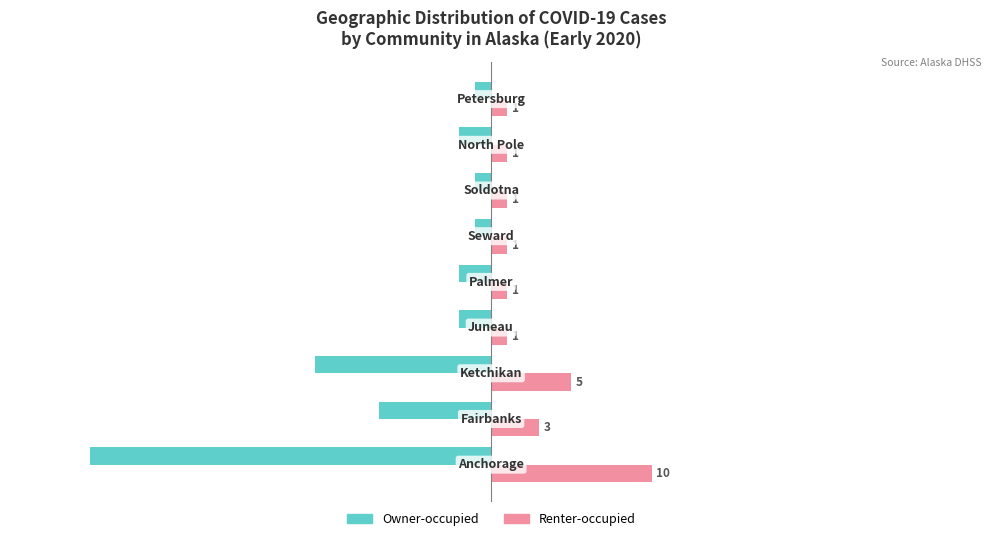

Which series has the widest spread of values?

Owner-occupied